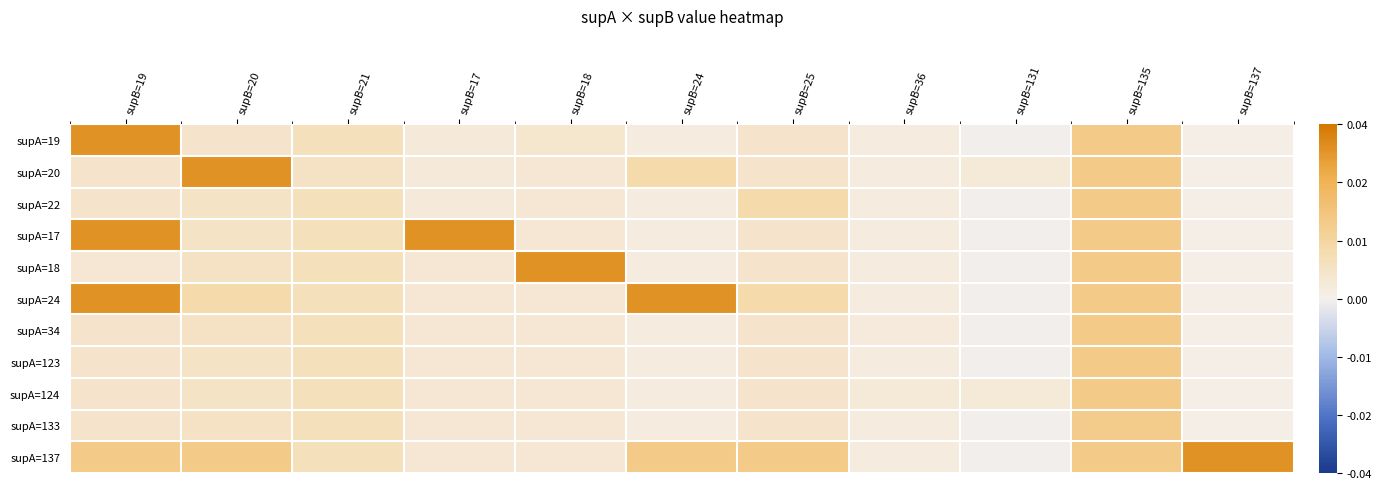

How many series are shown in this chart?

11